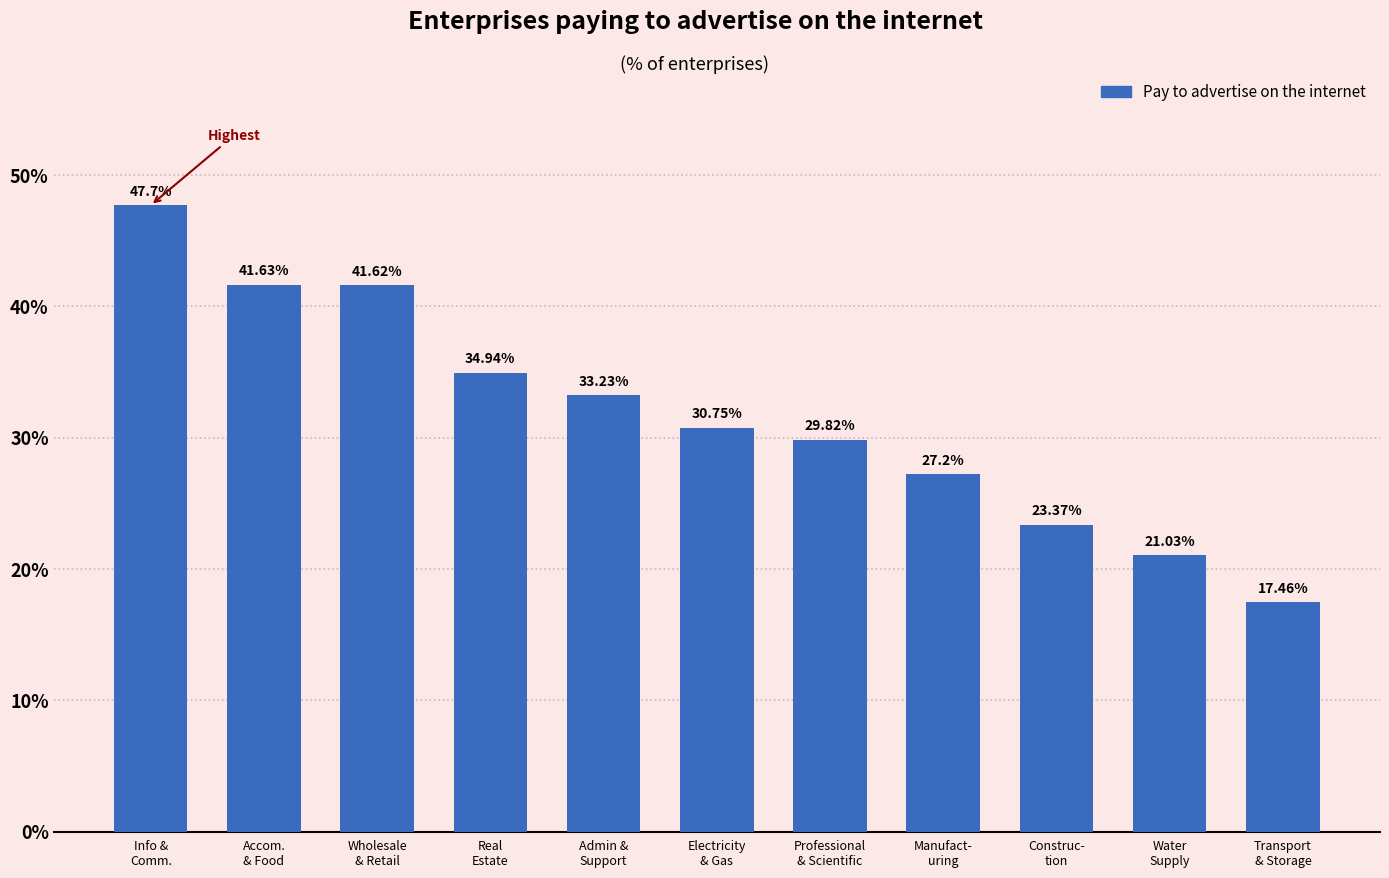

What is the difference between the maximum and minimum values?

30.2